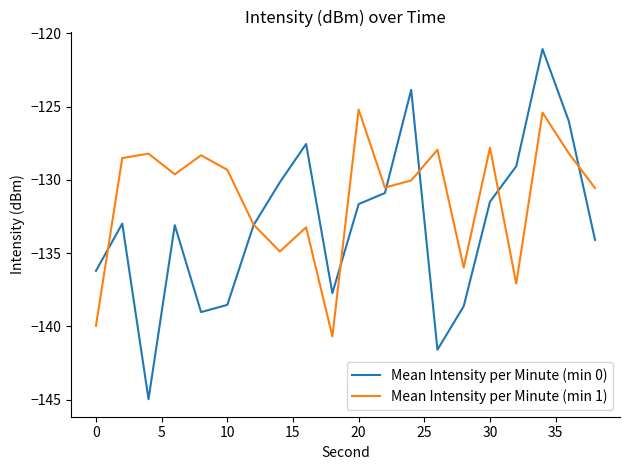

Which series has the largest total across all categories?

Mean Intensity per Minute (min 1)